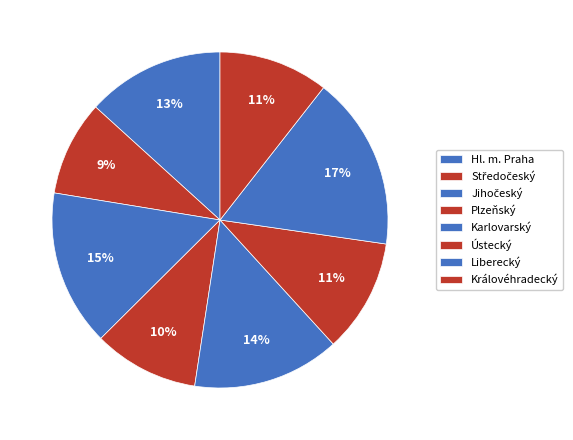

What portion of the pie excludes Liberecký?

90.3%